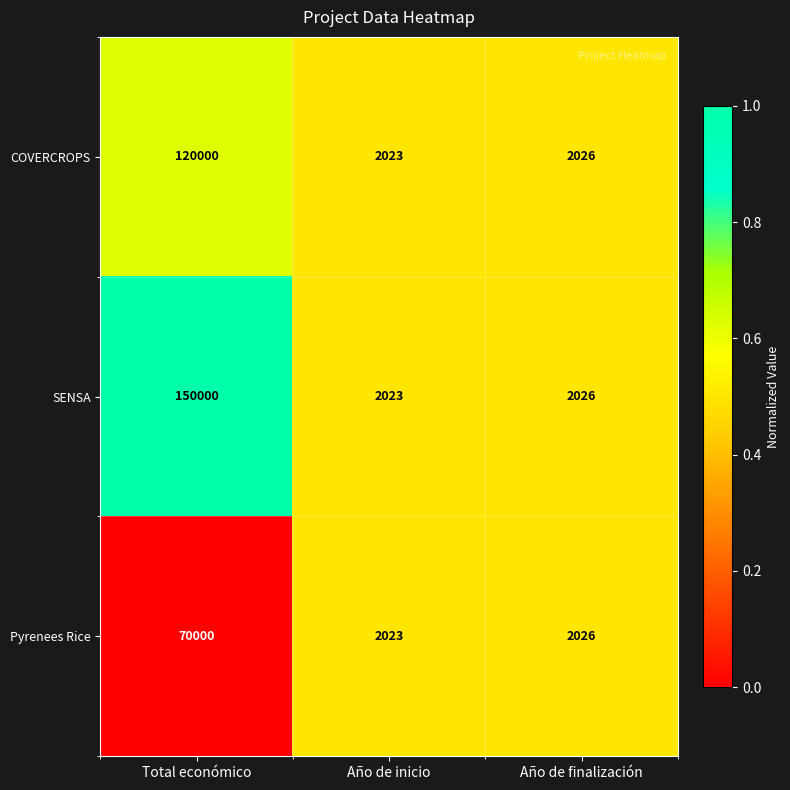

How many values in the SENSA series are below 2026?

1